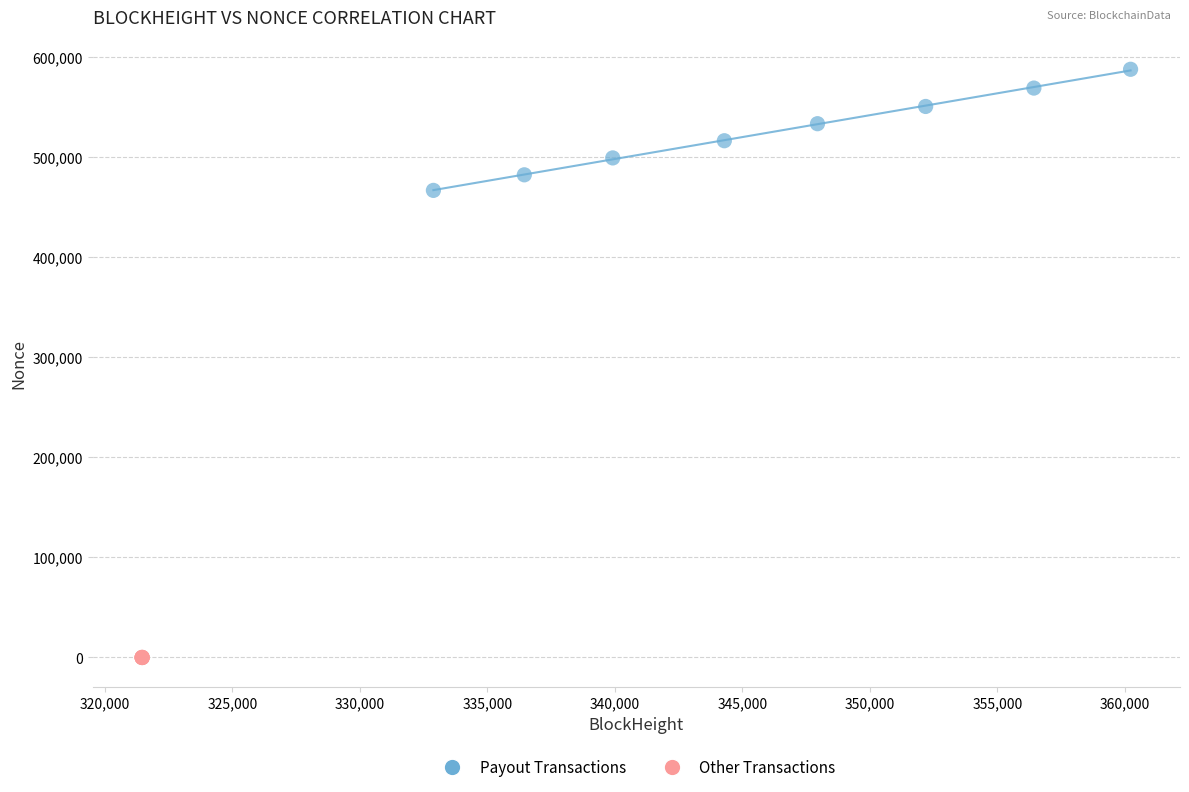

What are all the series names shown in the legend?

Payout Transactions, Other Transactions